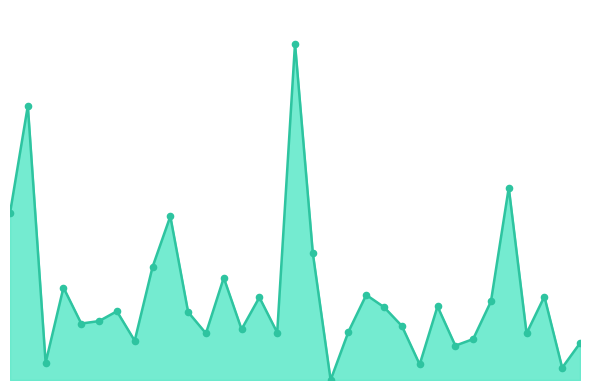

Does the chart have visible grid lines?

No